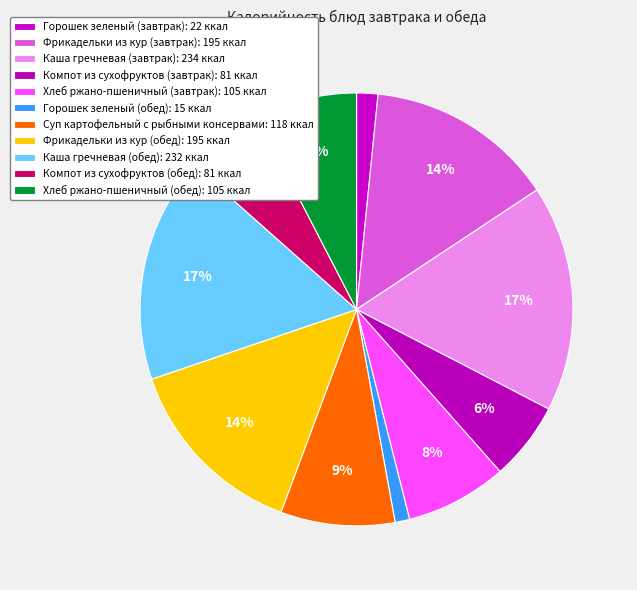

Between Суп картофельный с рыбными консервами and Каша гречневая (завтрак), which is larger?

Каша гречневая (завтрак)